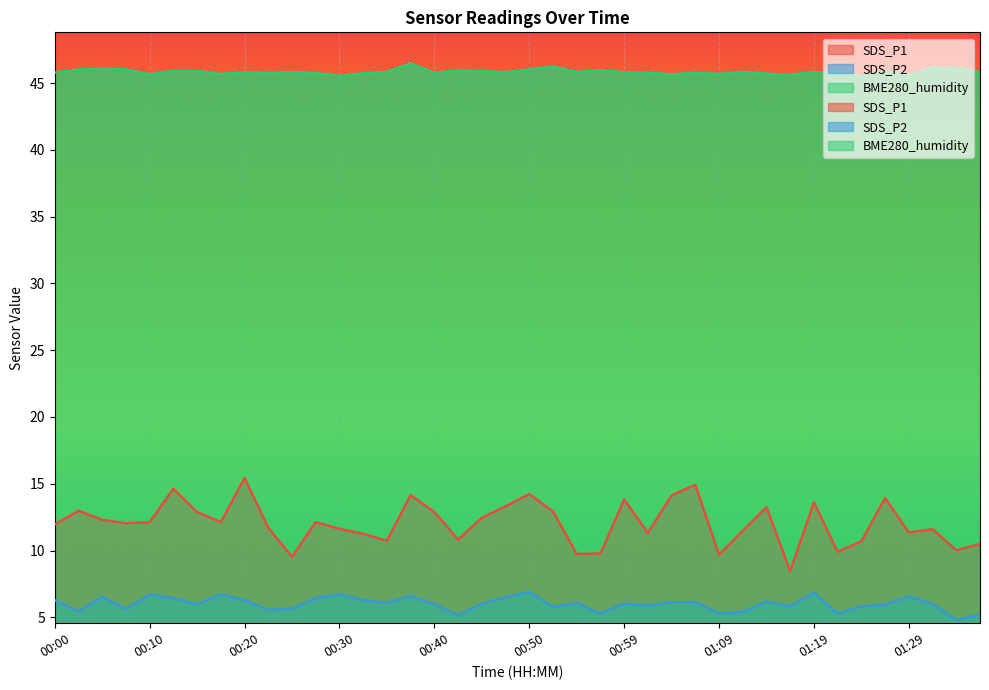

What is the smallest value displayed?

4.8